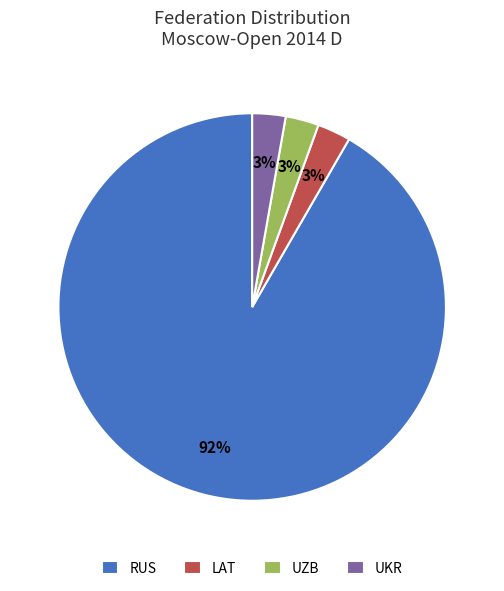

To the nearest percent, what is the combined percentage of RUS and LAT?

94%